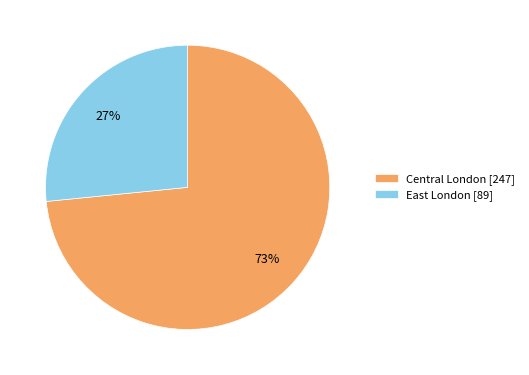

To the nearest percent, what is the average slice percentage?

50%